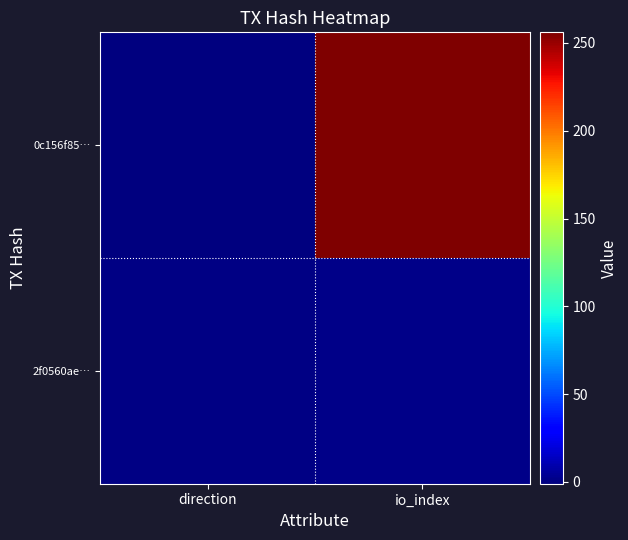

Which series has the largest range (max minus min)?

0c156f85…